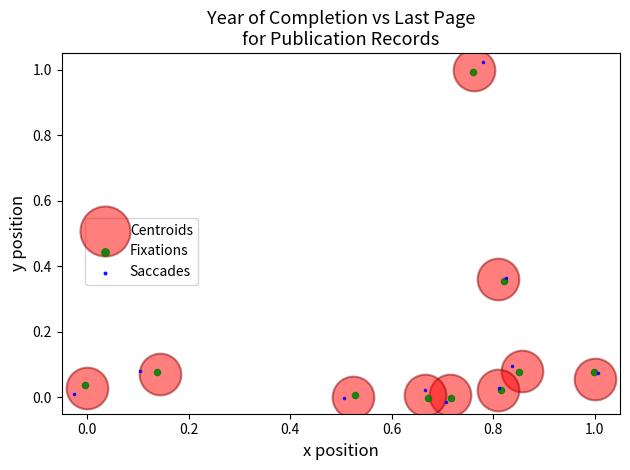

Which series contains the lowest Y value?

Saccades